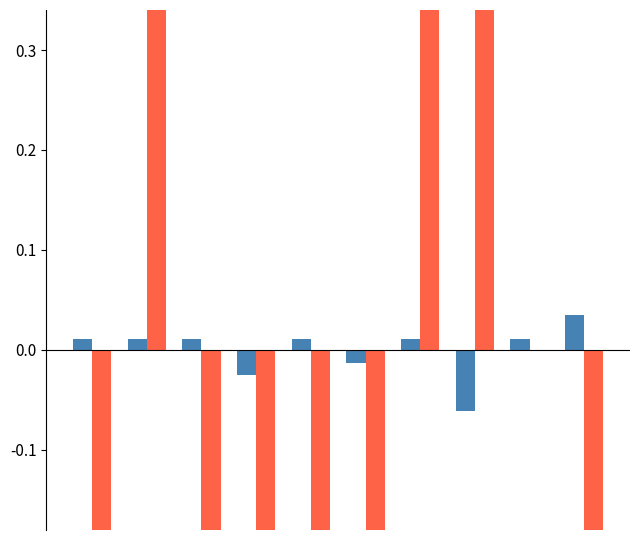

What are all the series names shown in the legend?

ИТОГО БАЛЛОВ (norm), Класс (norm)